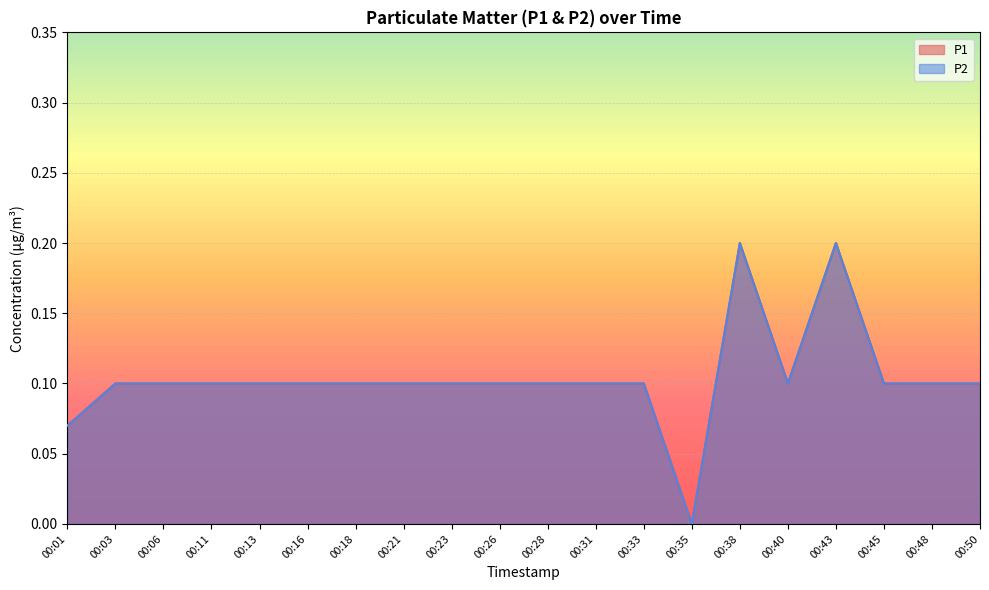

What are all the series names shown in the legend?

P1, P2